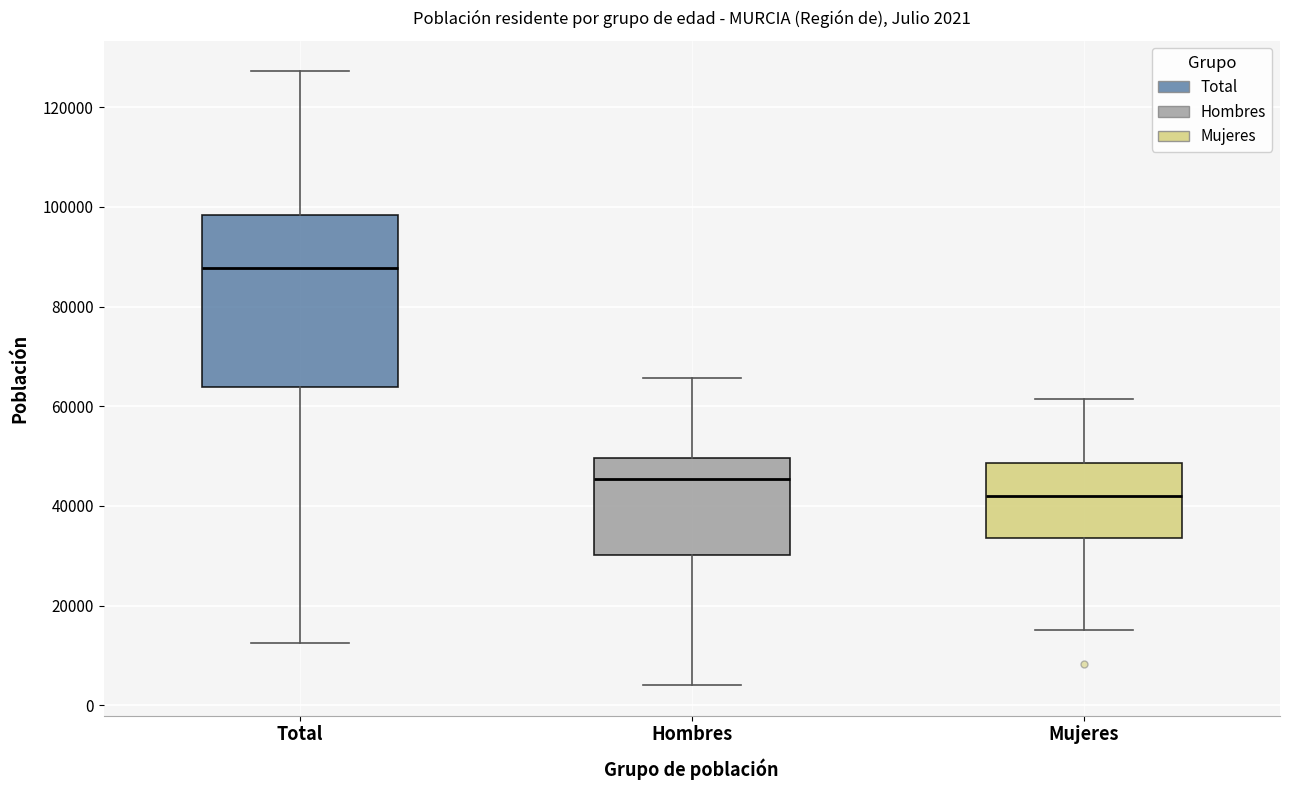

Which box has the highest median line?

Total